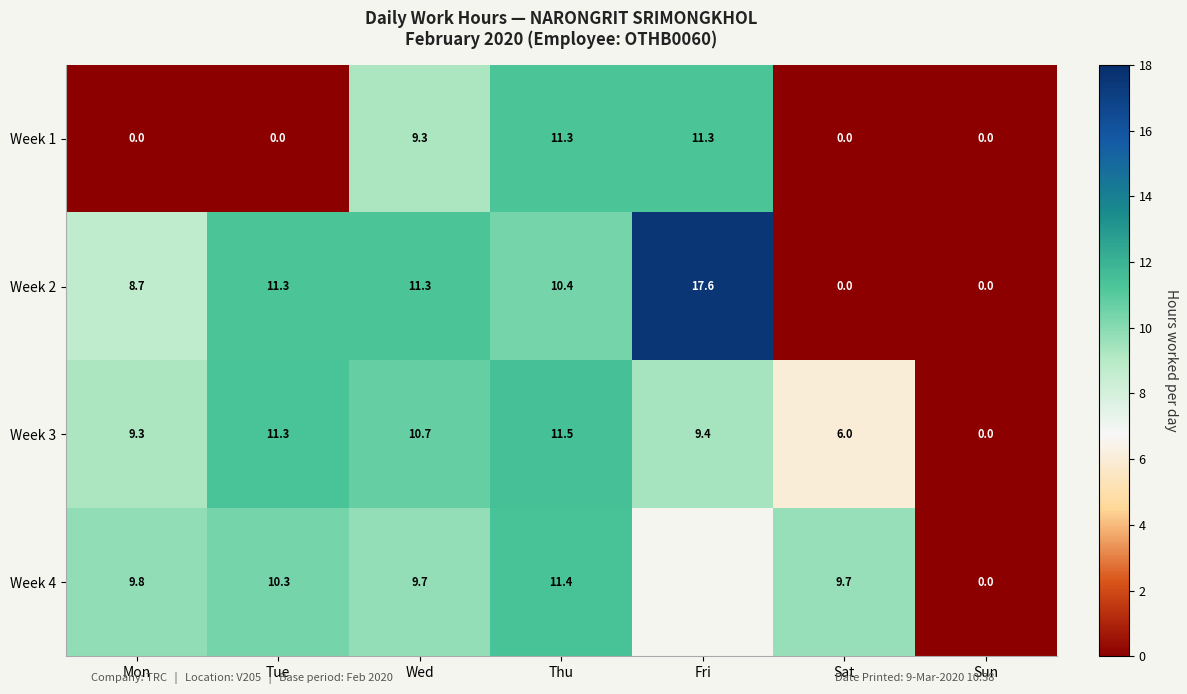

What is the difference between the Week 1 values at Mon and Thu?

11.3